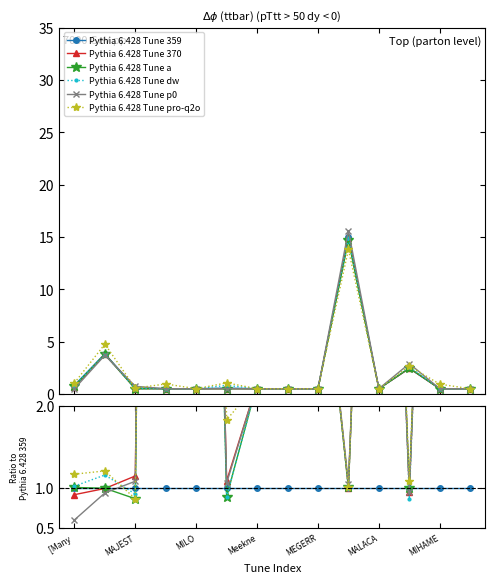

The Pythia 6.428 Tune p0 series shows 5.2 at MALACA. True or false?

False